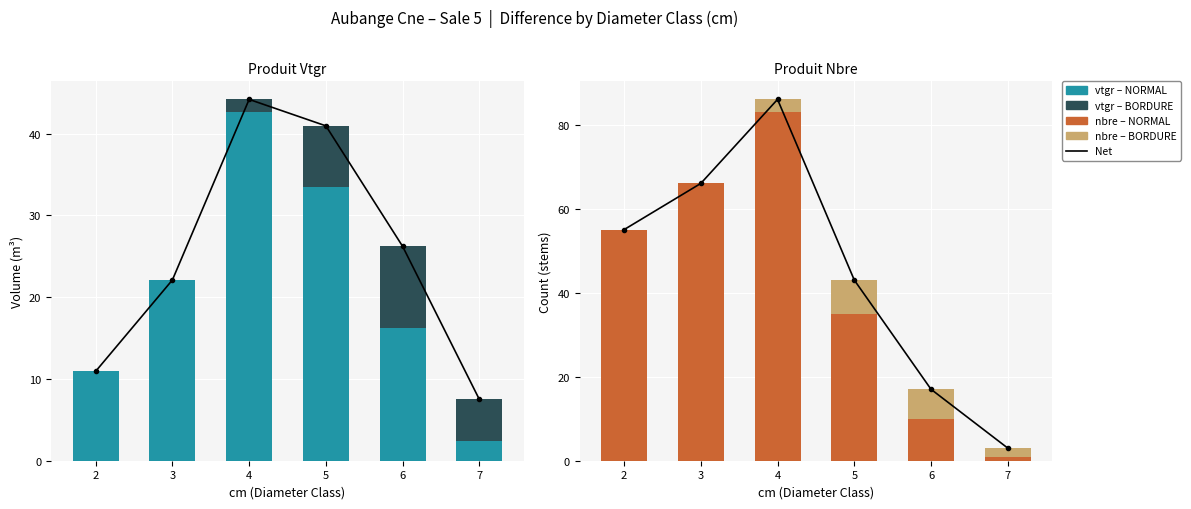

Rank the categories by Net value from highest to lowest.

4, 3, 2, 5, 6, 7